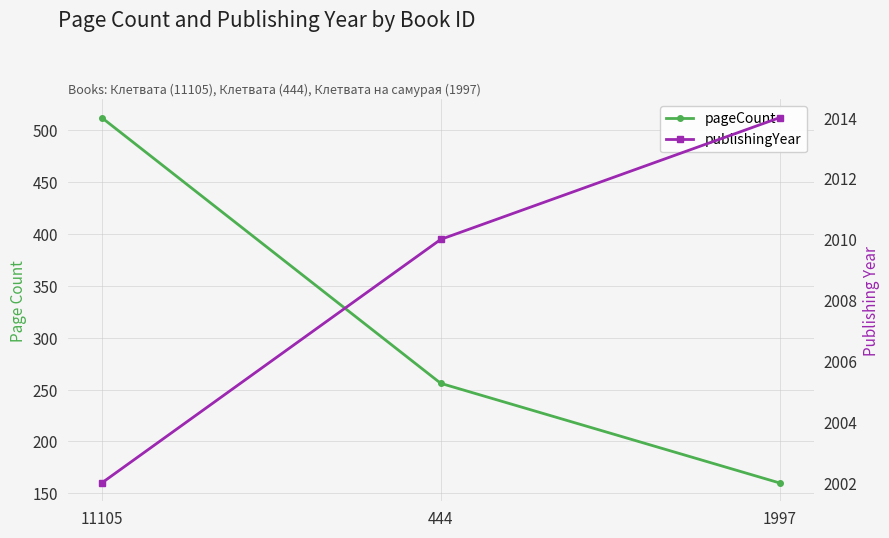

The value of publishingYear at 11105 is 3059. True or false?

False